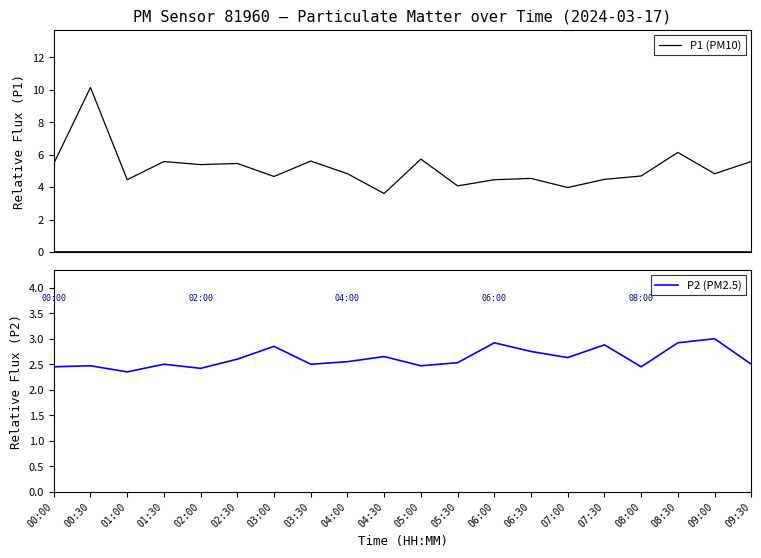

At which label does P1 (PM10) reach its minimum?

04:30